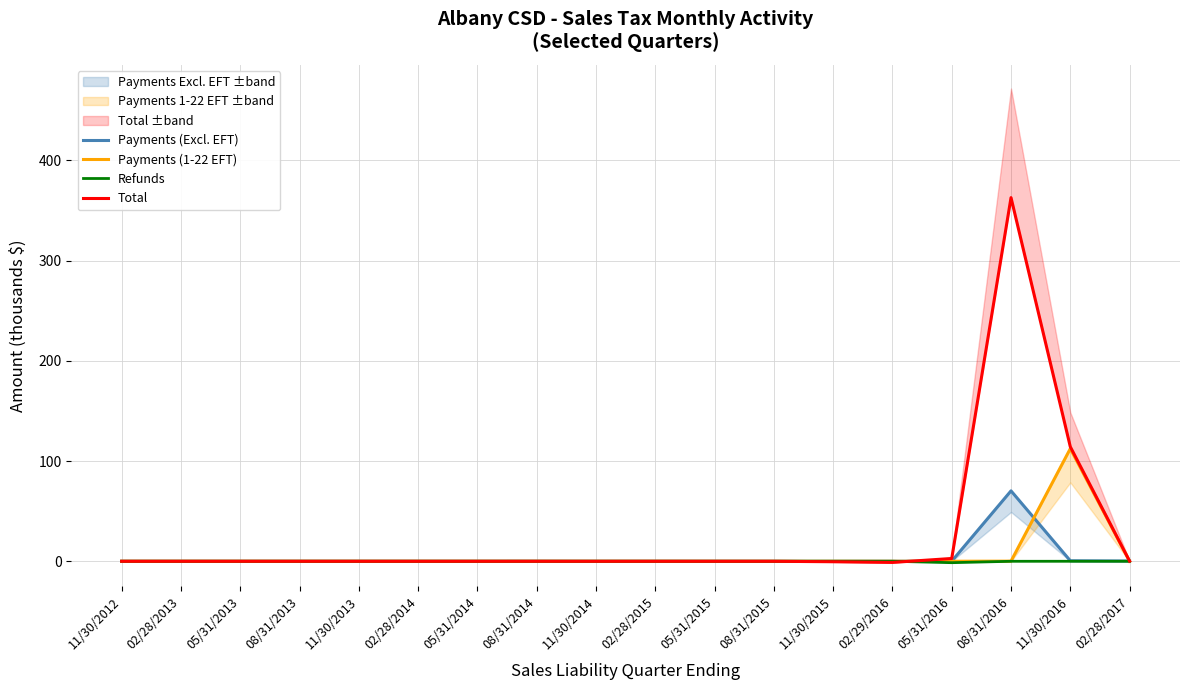

The Payments (Excl. EFT) series shows 70.2 at 08/31/2016. True or false?

True